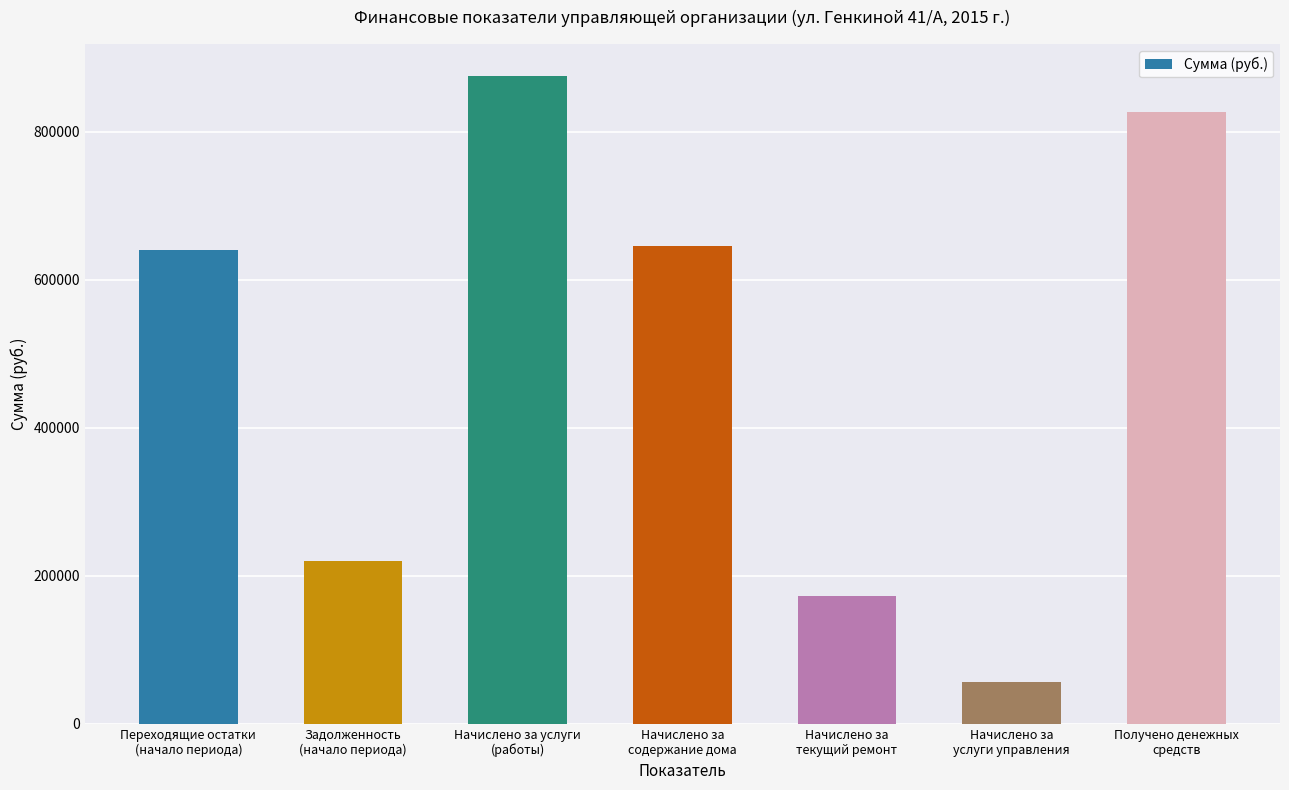

What is the smallest value displayed?

55824.5